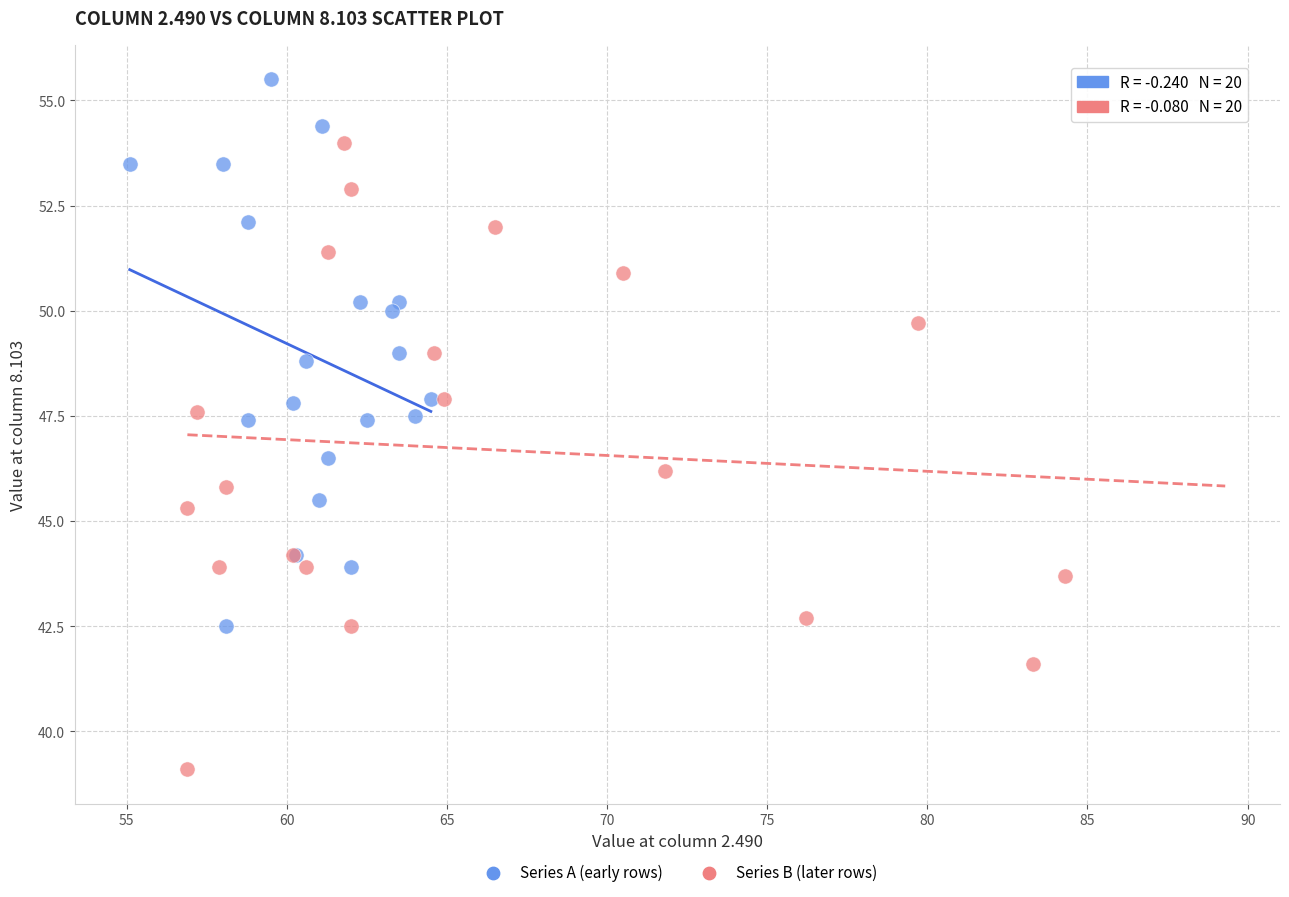

Which series contains the lowest Y value?

Series B (later rows)